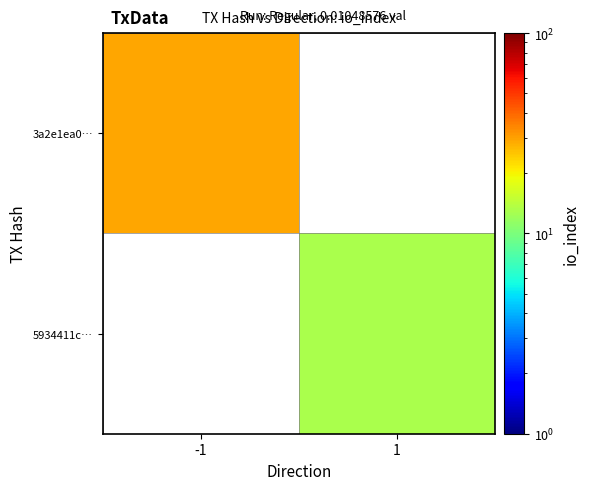

At 1, list the series in order from smallest to largest.

3a2e1ea0…, 5934411c…